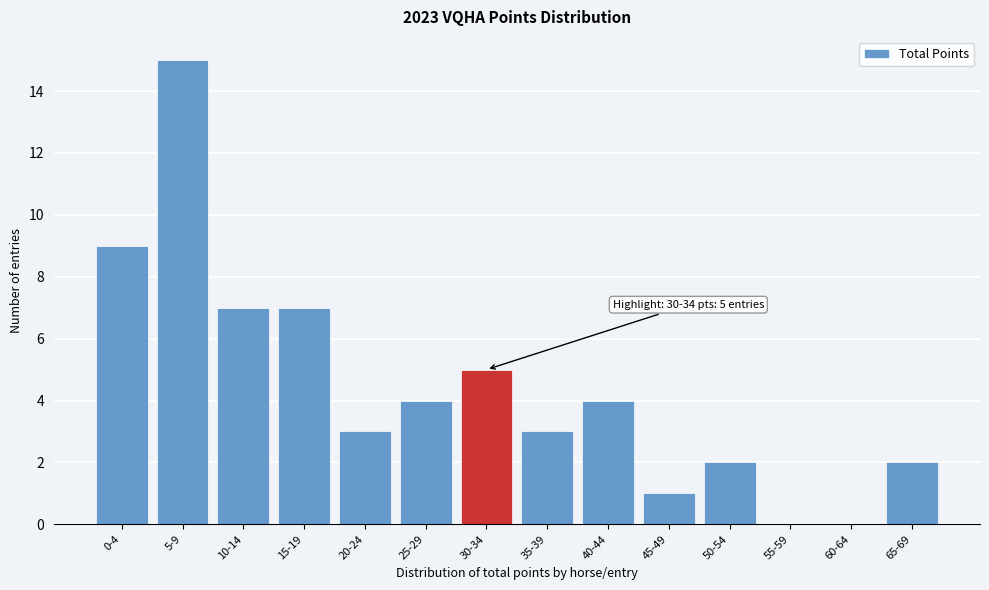

Reading left to right, what are all the values shown in this chart?

0-4=9	5-9=15	10-14=7	15-19=7	20-24=3	25-29=4	30-34=5	35-39=3	40-44=4	45-49=1	50-54=2	55-59=0	60-64=0	65-69=2